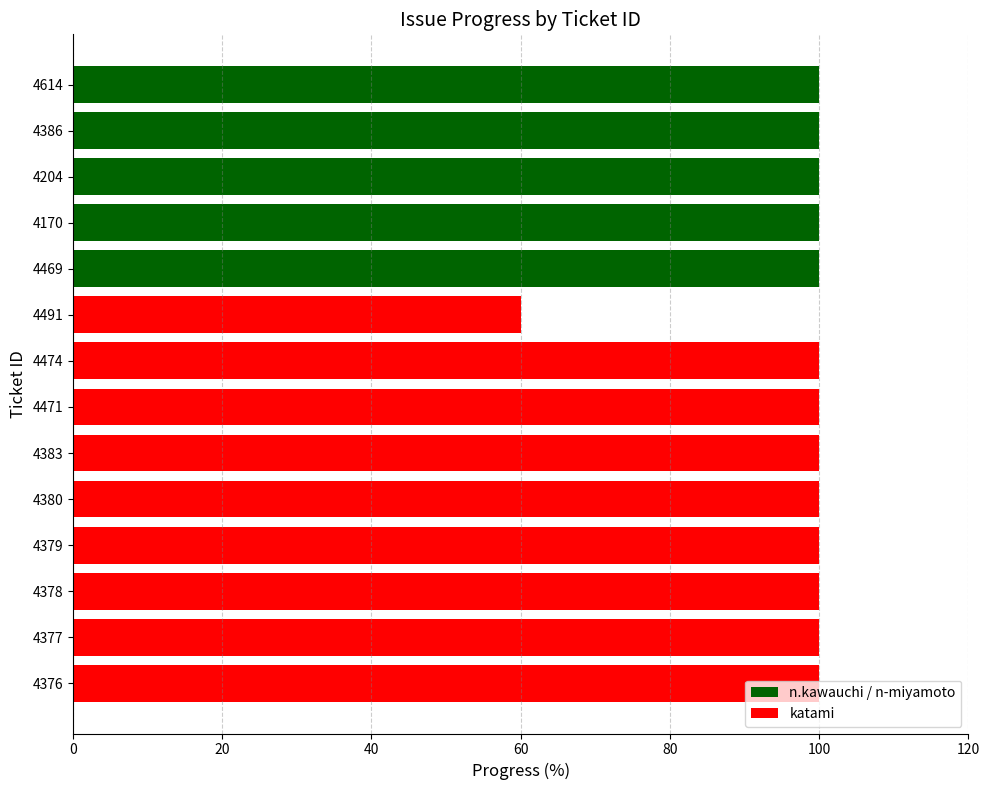

True or false: the data shows 155 at 4474.

False